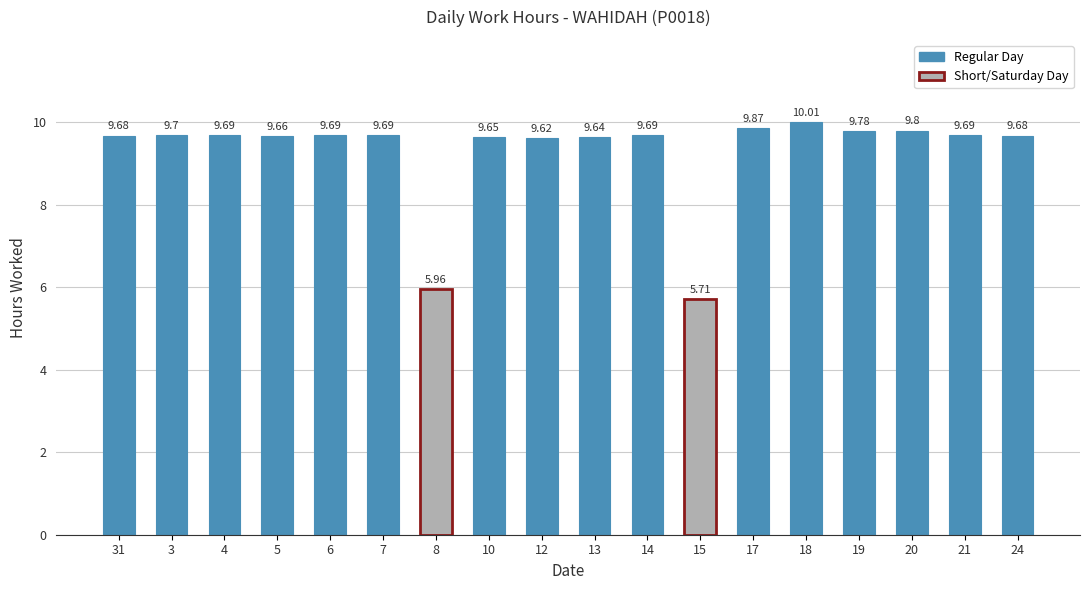

What is the greatest value displayed?

10.0